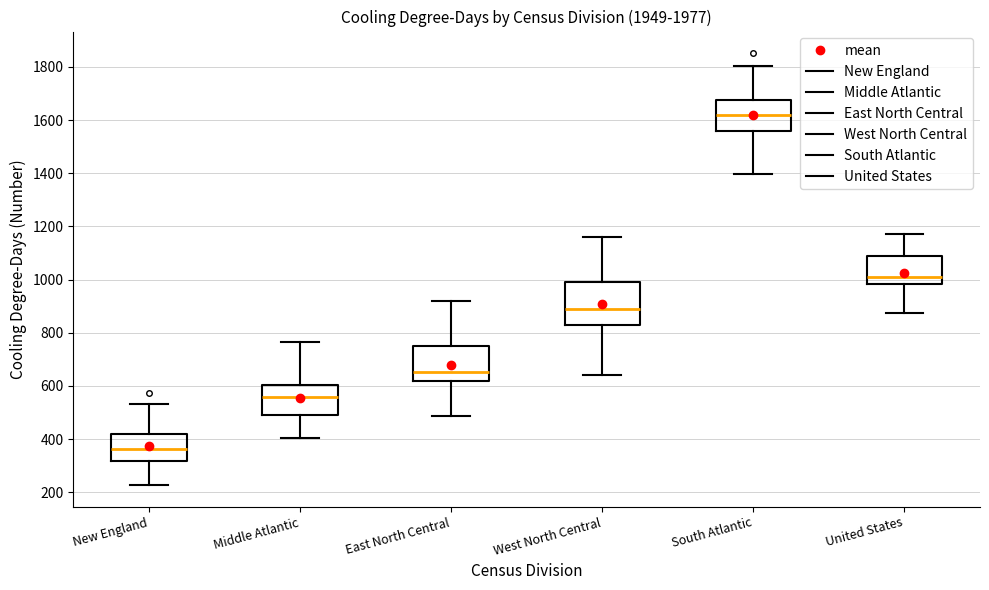

Where does the upper whisker of the box for South Atlantic end on the y-axis? The values are not printed on the chart, so give them approximately, as read against the axis.

1800